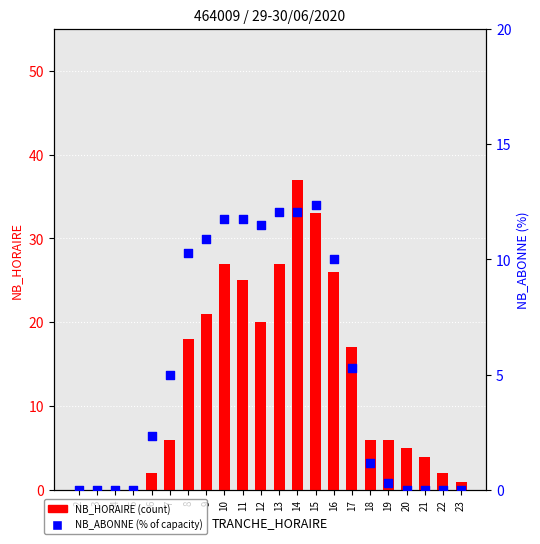

Is the value of NB_ABONNE (%) at 7 greater than the value of NB_HORAIRE at 19?

No